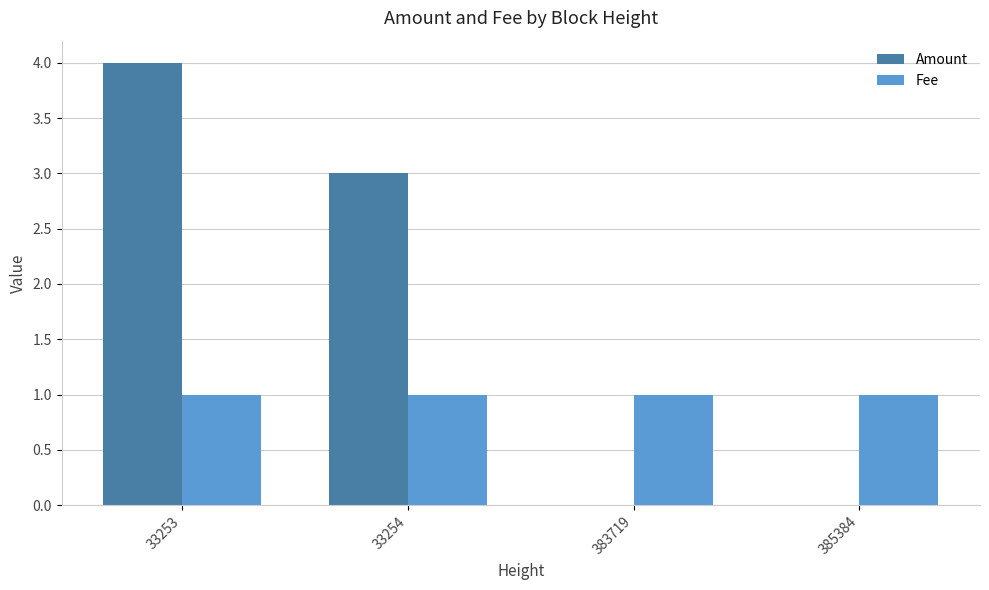

What is the maximum value for Amount?

4